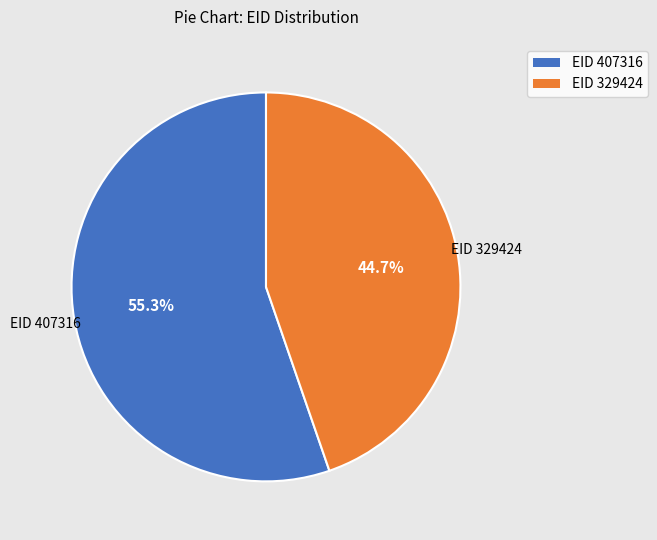

Does any single category account for the majority?

Yes